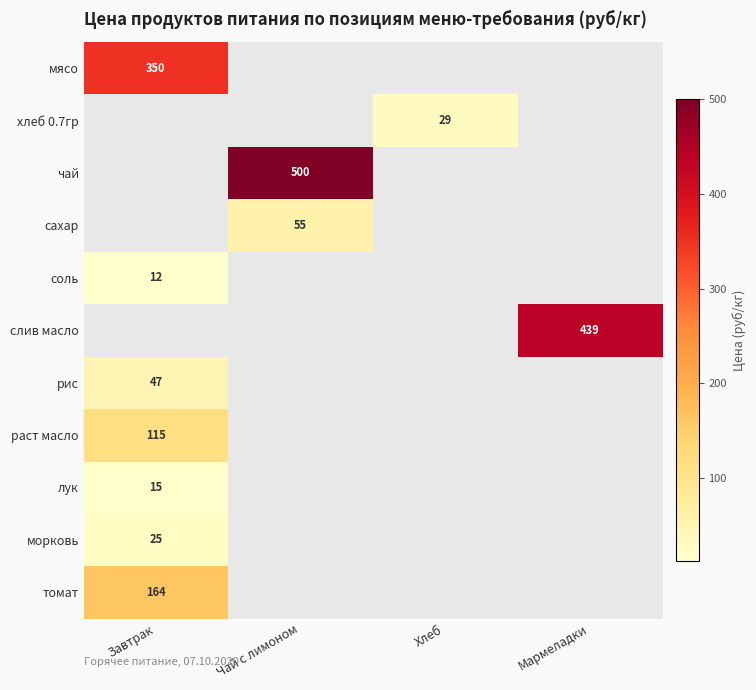

Between Мармеладки and Чай с лимоном, which is larger?

Чай с лимоном